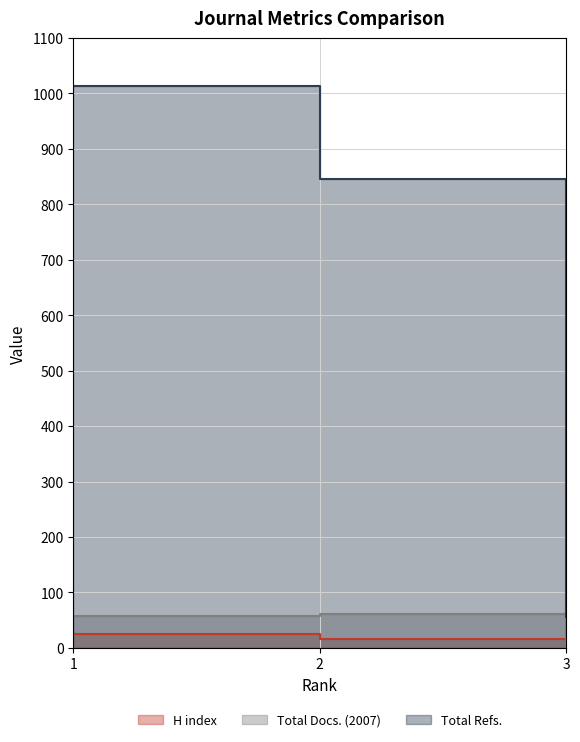

Between 1 and 3, which is larger?

1